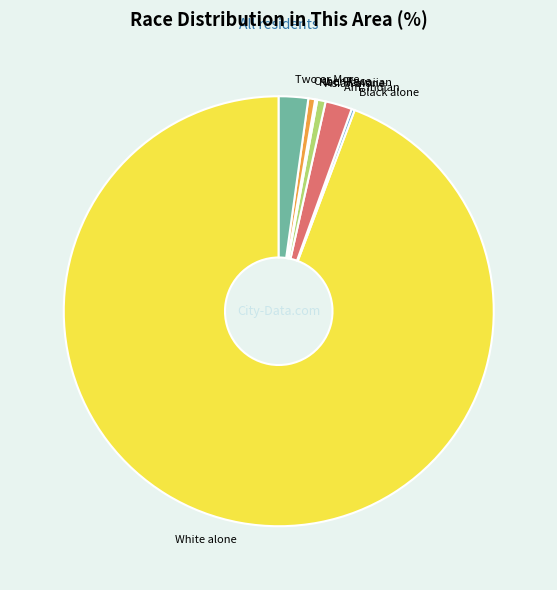

Does Asian alone account for over 50% of the chart?

No